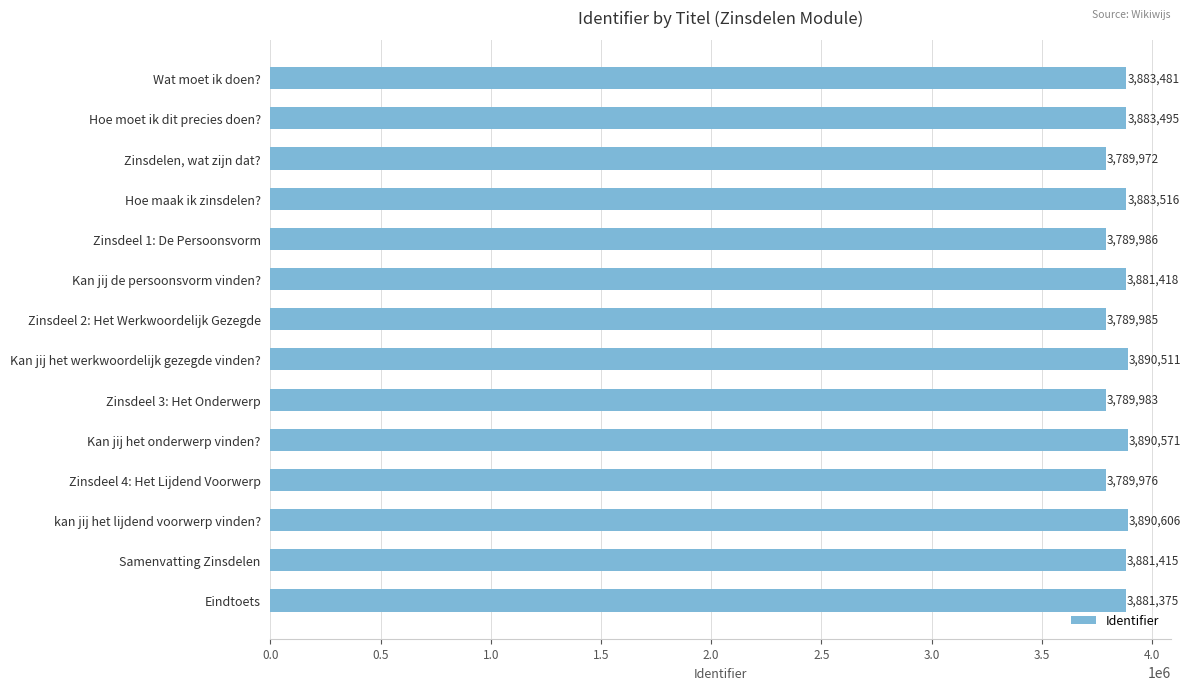

Reading top to bottom, transcribe all the data shown in this chart.

3883481	3883495	3789972	3883516	3789986	3881418	3789985	3890511	3789983	3890571	3789976	3890606	3881415	3881375